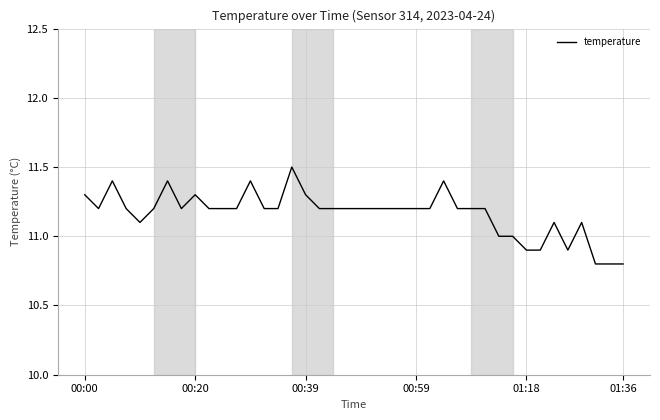

What is the smallest value displayed?

10.8